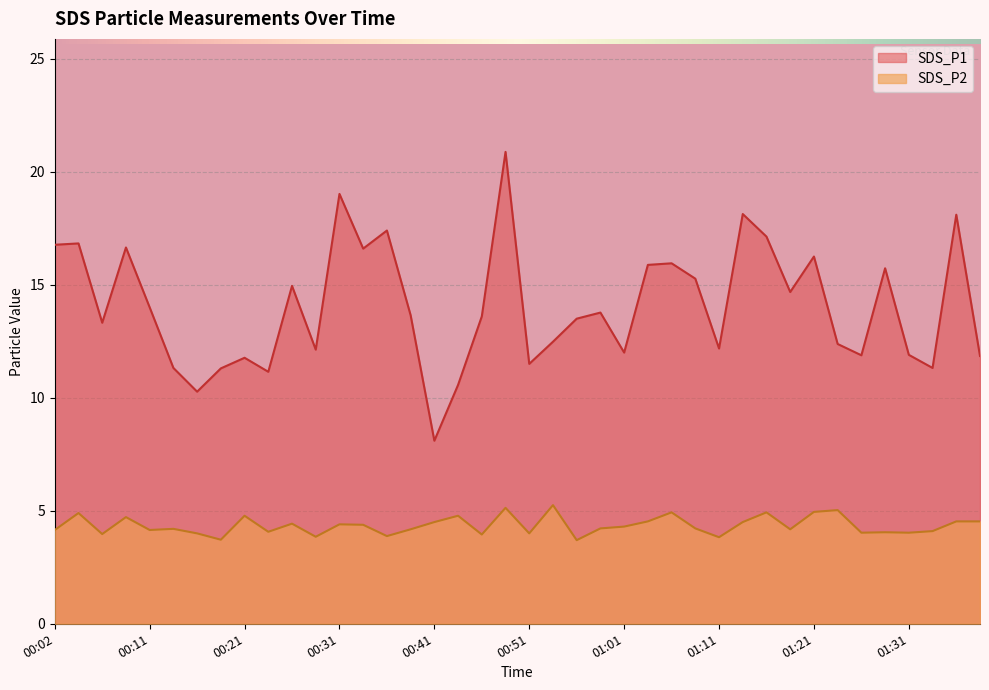

Is the value of SDS_P2 at 00:04 greater than the value of SDS_P1 at 00:56?

No